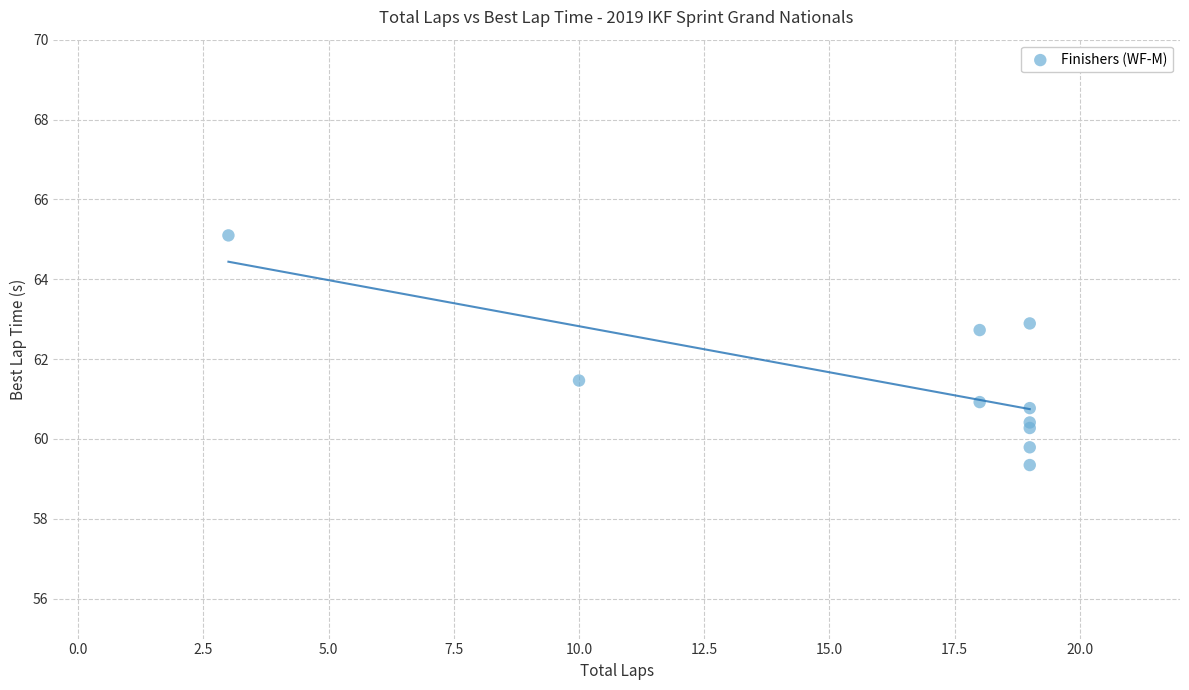

What Y value in the scatter plot is closest to 62?

61.5